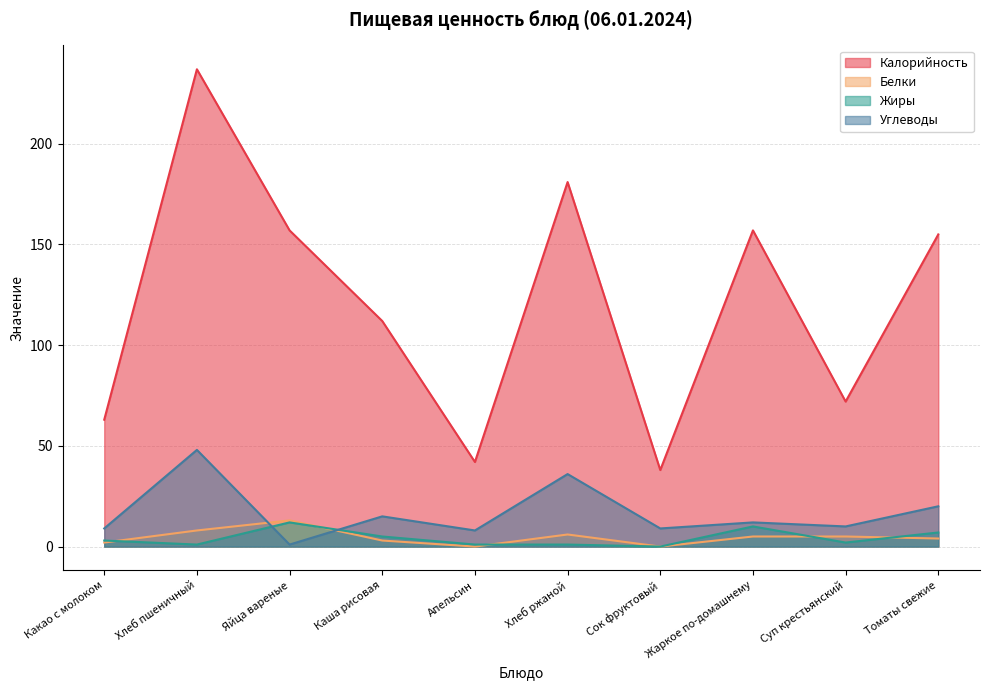

How many data points in Белки are less than 5?

5